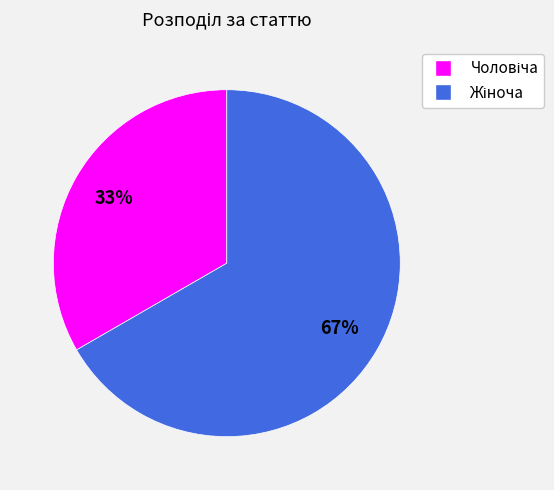

Is there a majority slice in this chart?

Yes